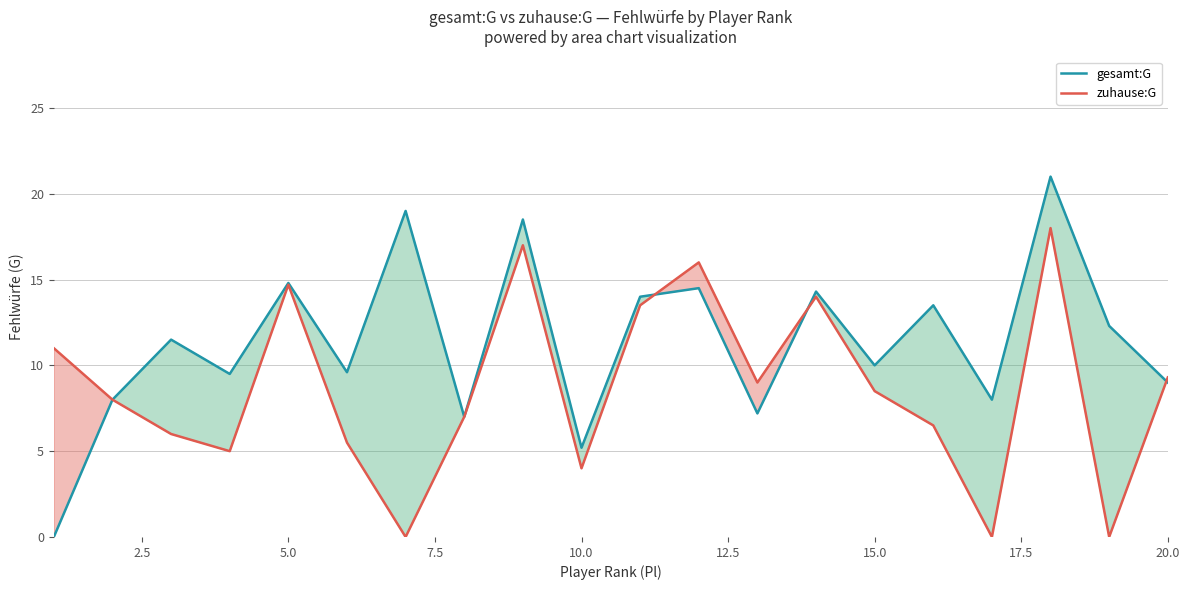

What is the maximum value shown in the chart?

21.0